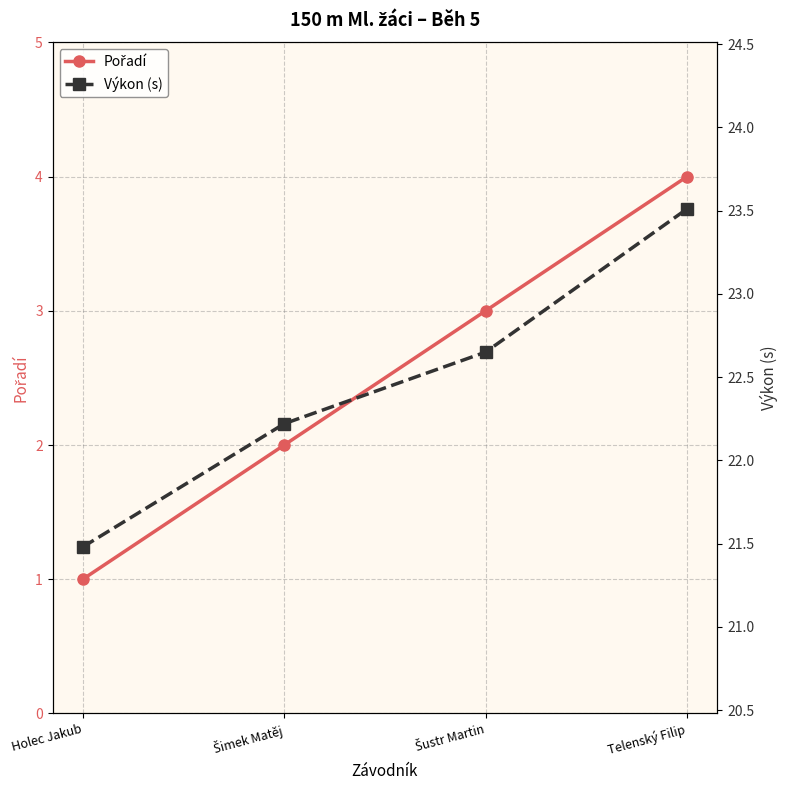

List the series in order of their overall mean, lowest first.

Pořadí, Výkon (s)